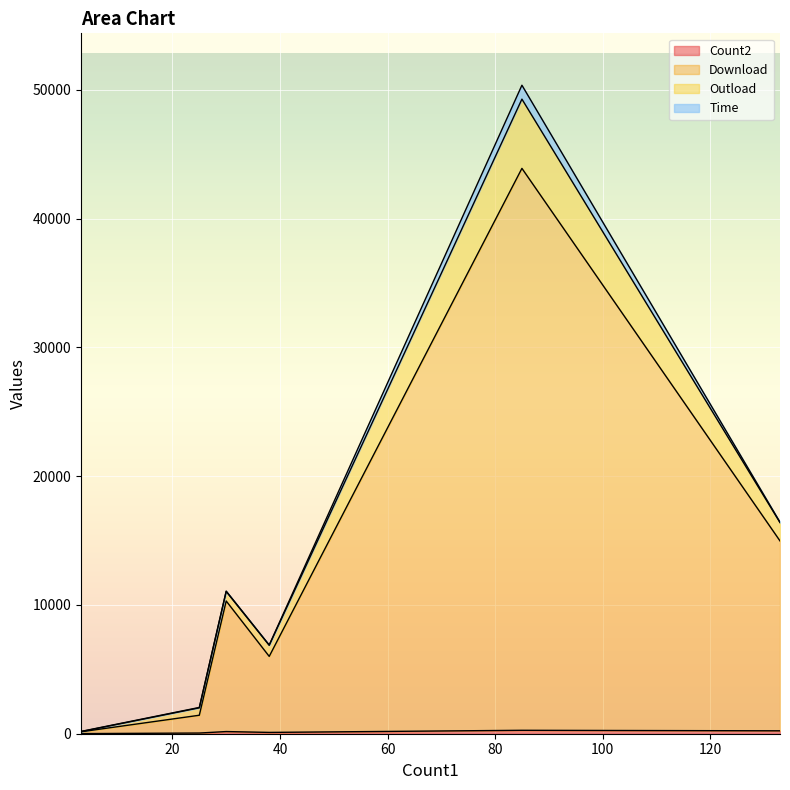

What is the greatest value displayed?

43638